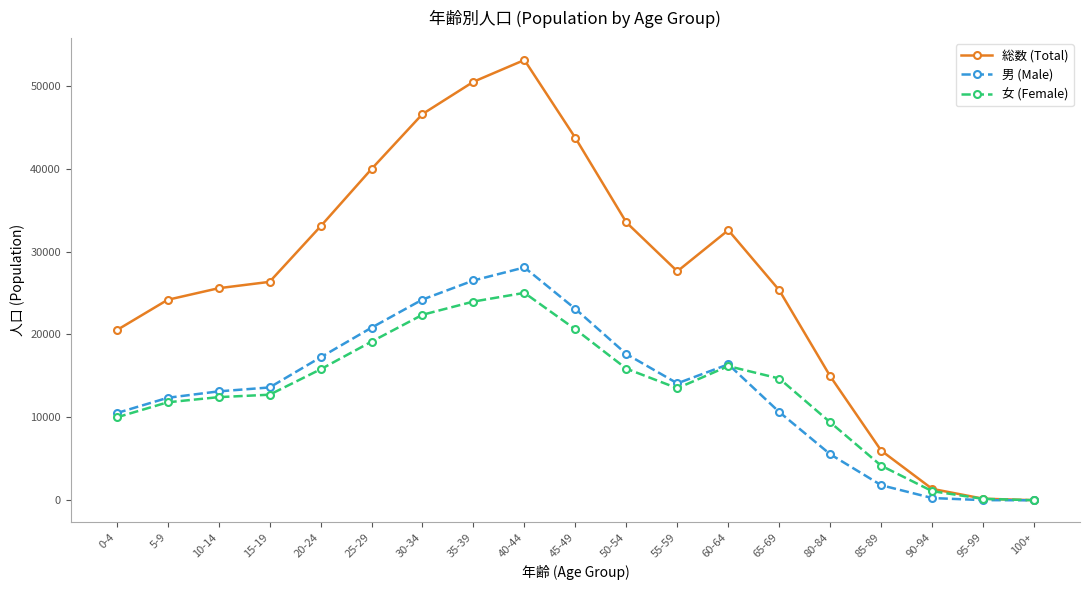

The value of 総数 (Total) at 35-39 is 25324. True or false?

False